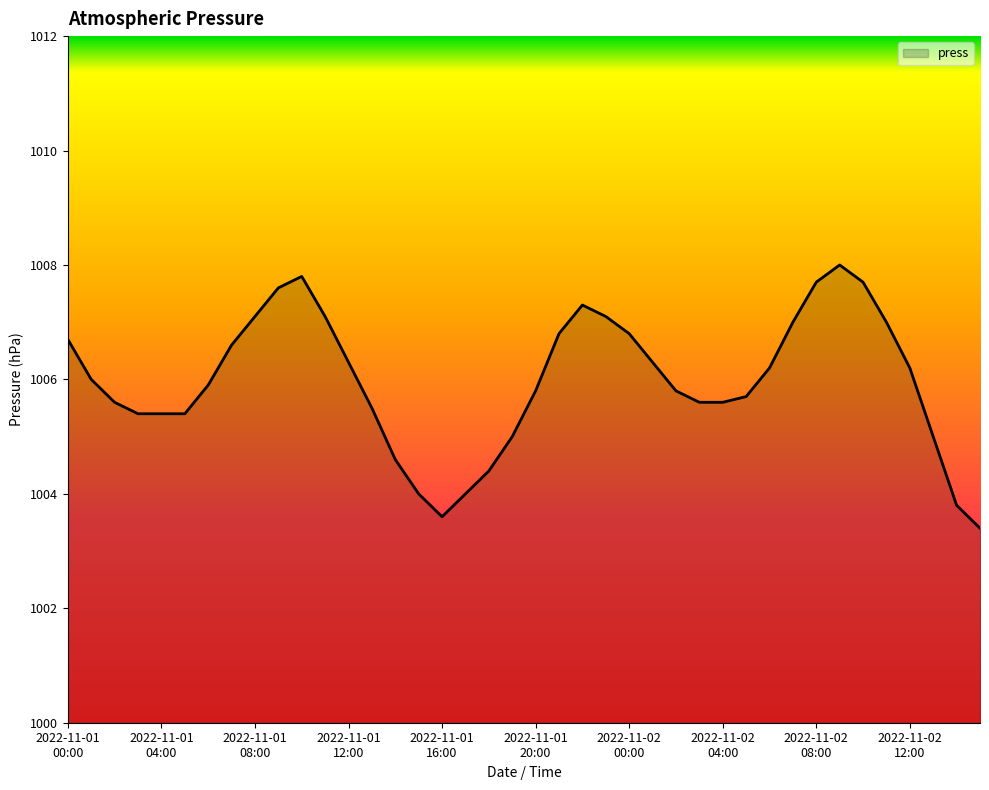

What is the maximum value shown in the chart?

1008.0